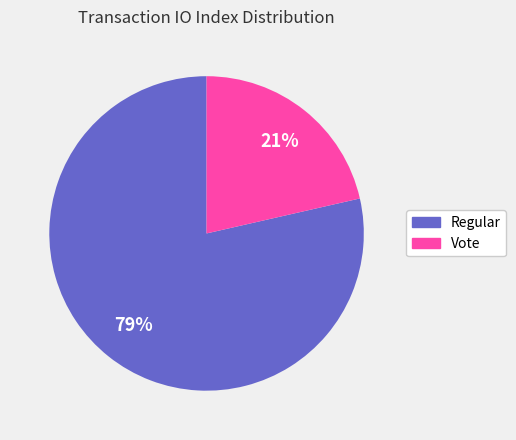

Which has a higher value, Regular or Vote?

Regular